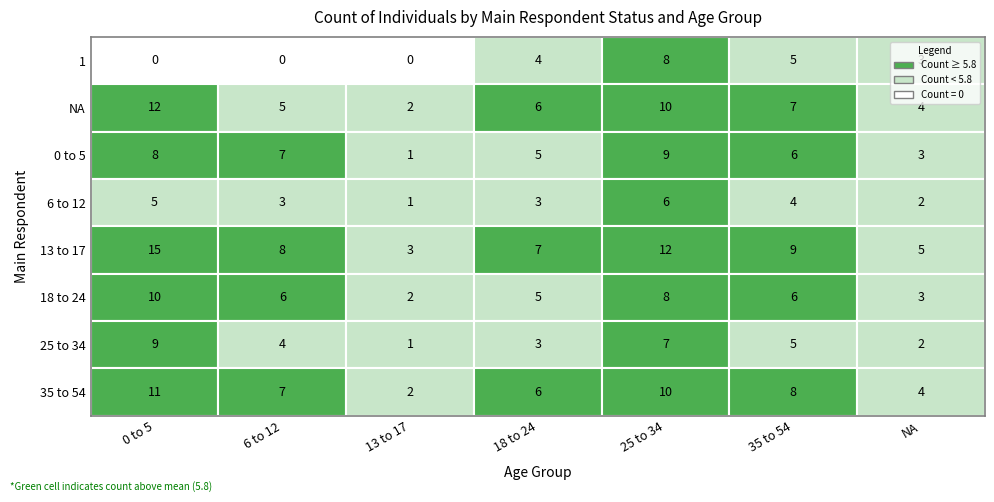

What is the spread (max minus min) of values at 2?

8